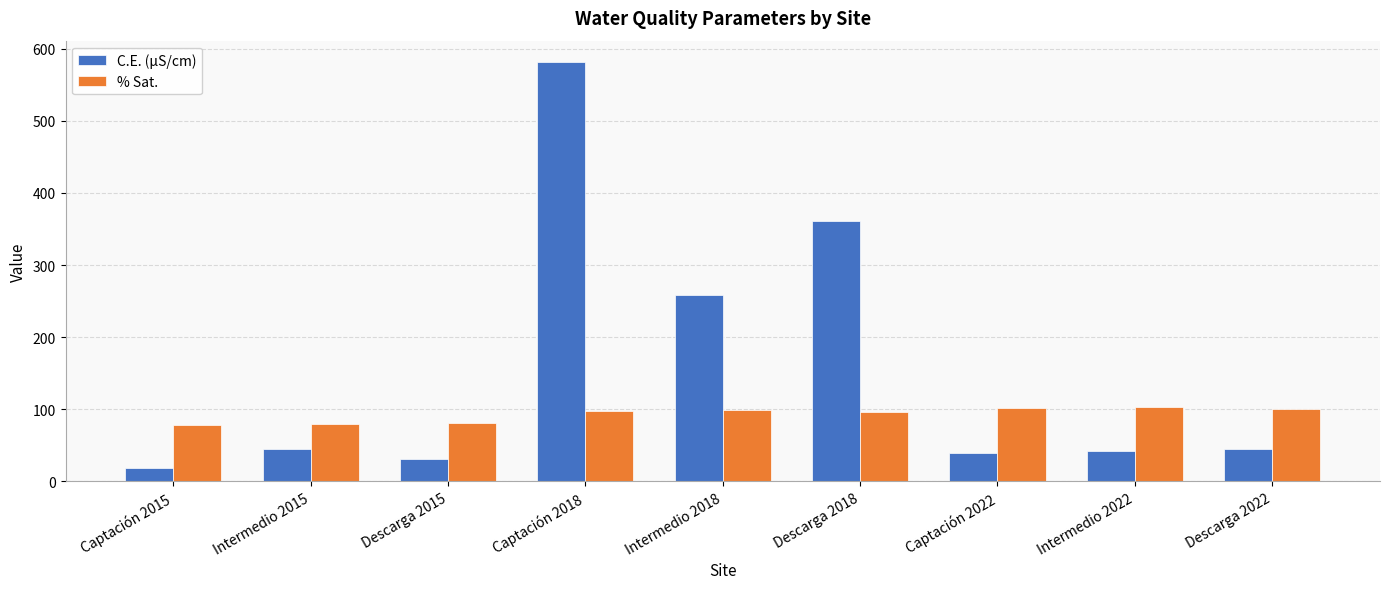

At which category is the sum across all series the highest?

Captación 2018